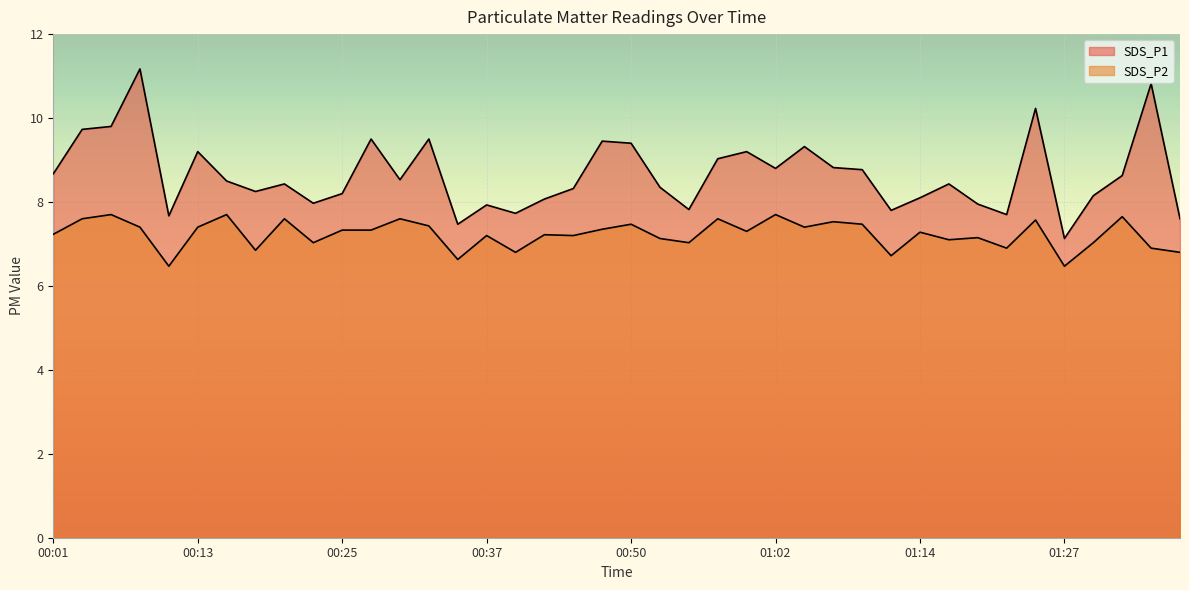

Which series changed the most between 00:01 and 00:37?

SDS_P1